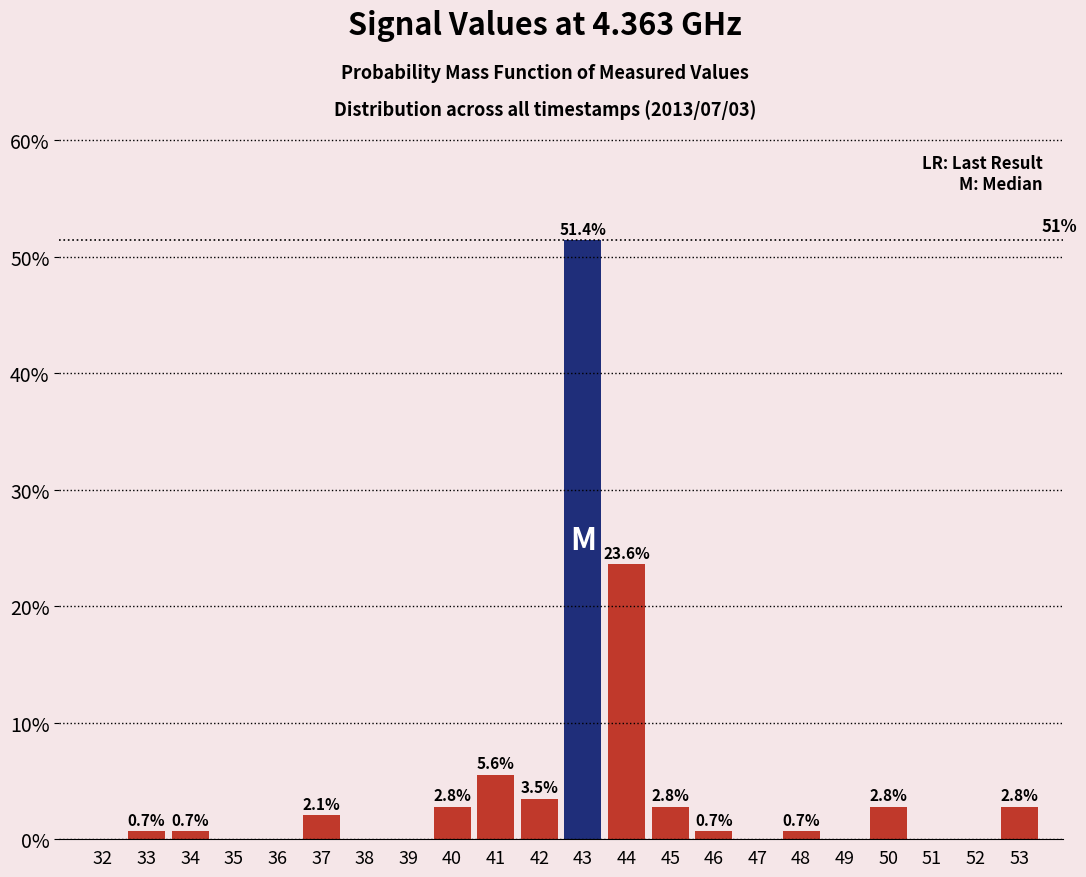

Reading right to left, transcribe all the data shown in this chart.

53=2.8	52=0.0	51=0.0	50=2.8	49=0.0	48=0.7	47=0.0	46=0.7	45=2.8	44=23.6	43=51.4	42=3.5	41=5.6	40=2.8	39=0.0	38=0.0	37=2.1	36=0.0	35=0.0	34=0.7	33=0.7	32=0.0